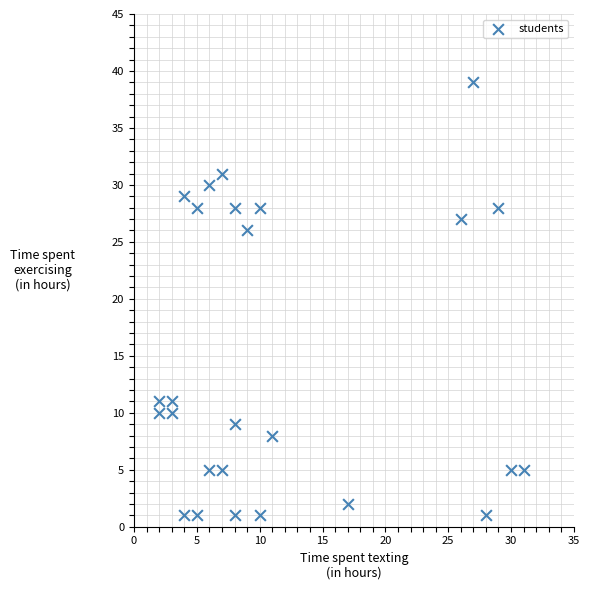

What Y value in the scatter plot is closest to 20?

26